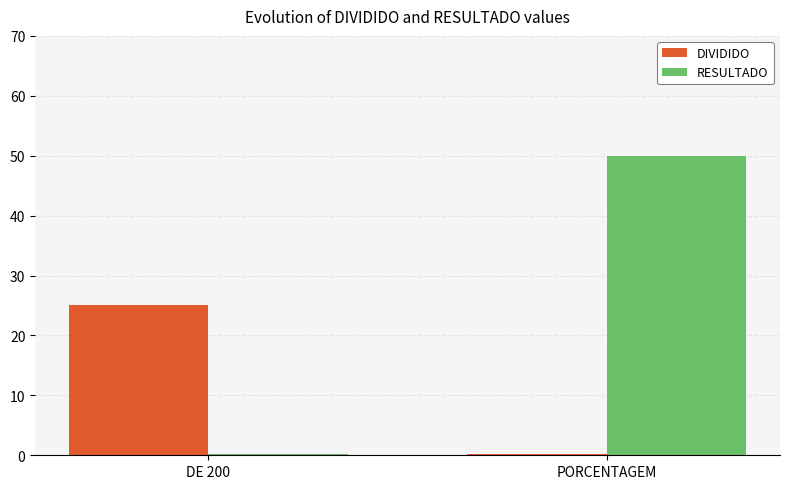

Read the DIVIDIDO value at DE 200.

25.0